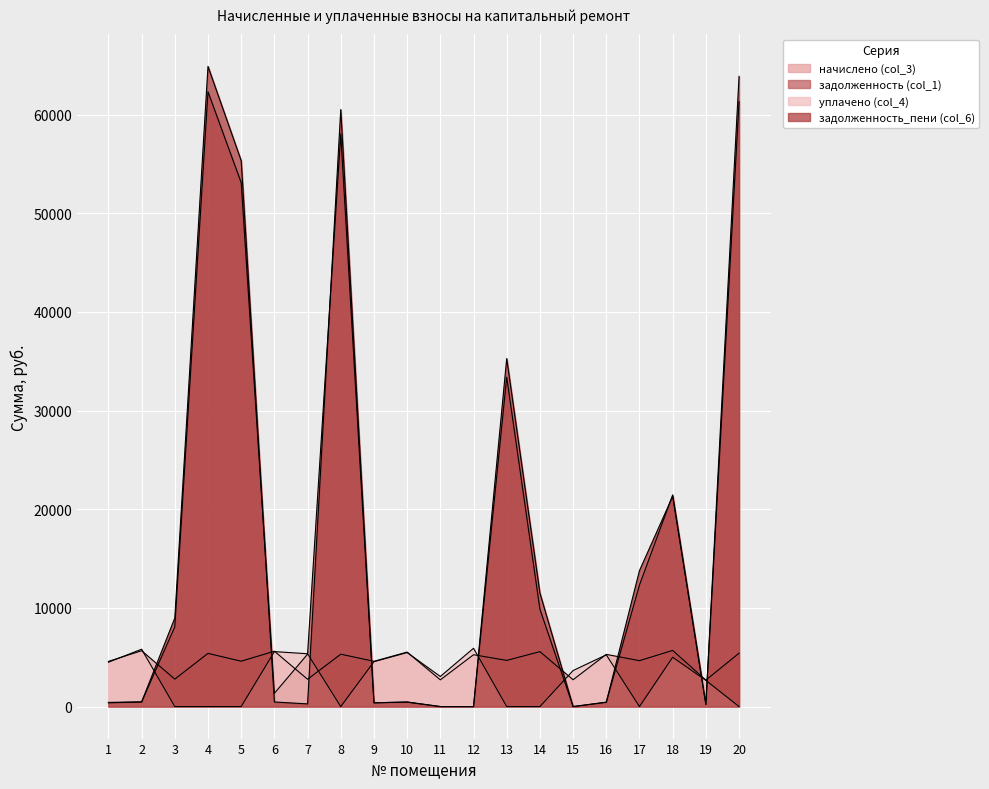

What is the sum of the начислено (col_3) values at 13 and 9?

9270.6